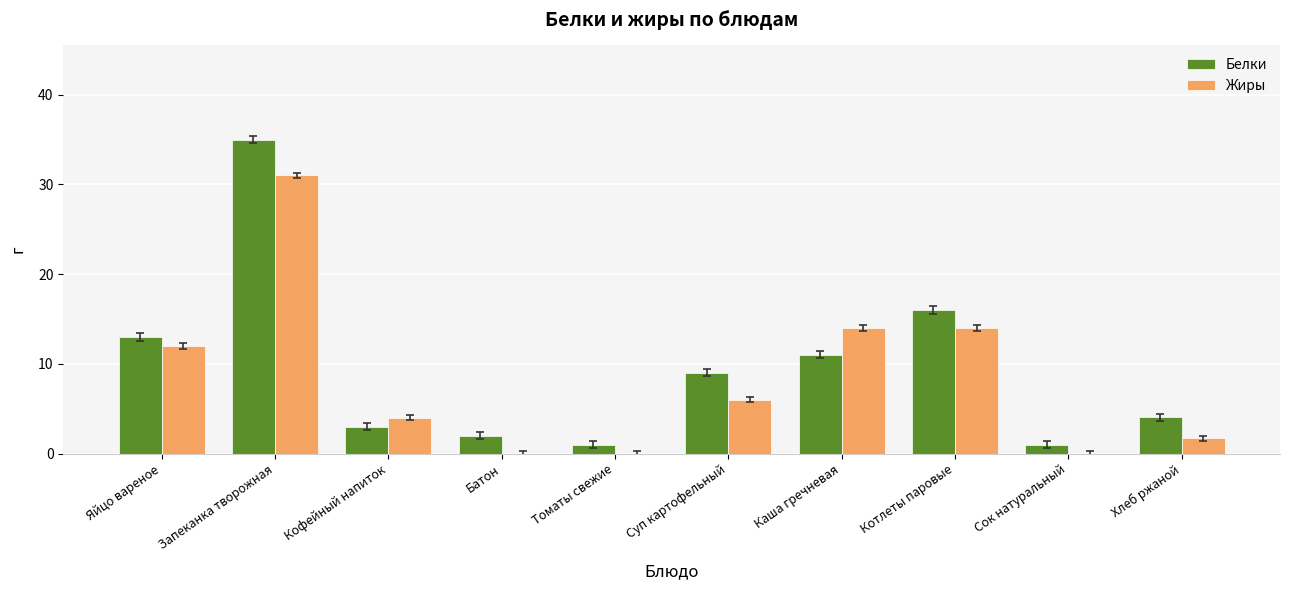

Between Яйцо вареное and Хлеб ржаной, which series saw the biggest shift?

Жиры